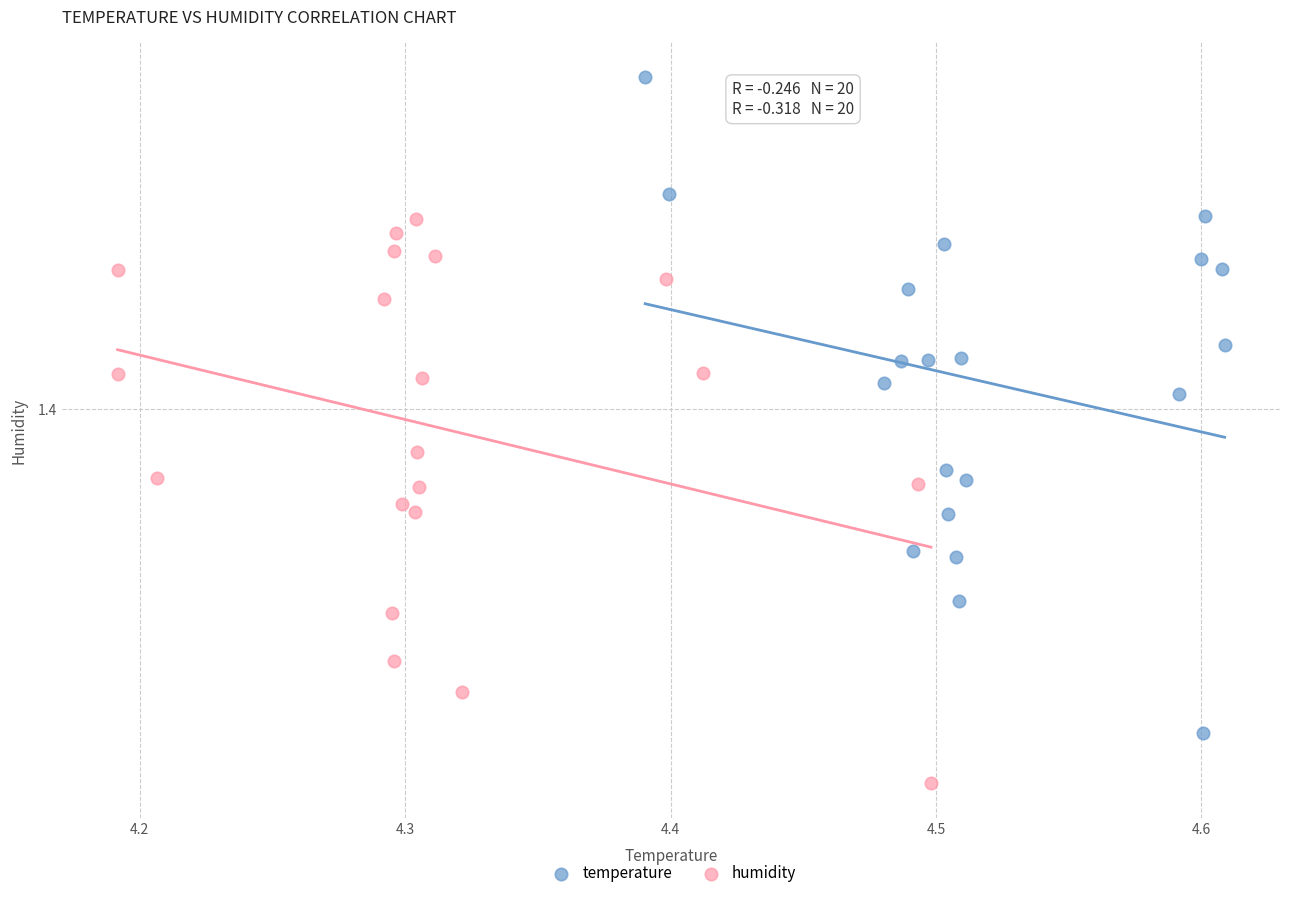

Which series reaches the maximum Y coordinate?

temperature